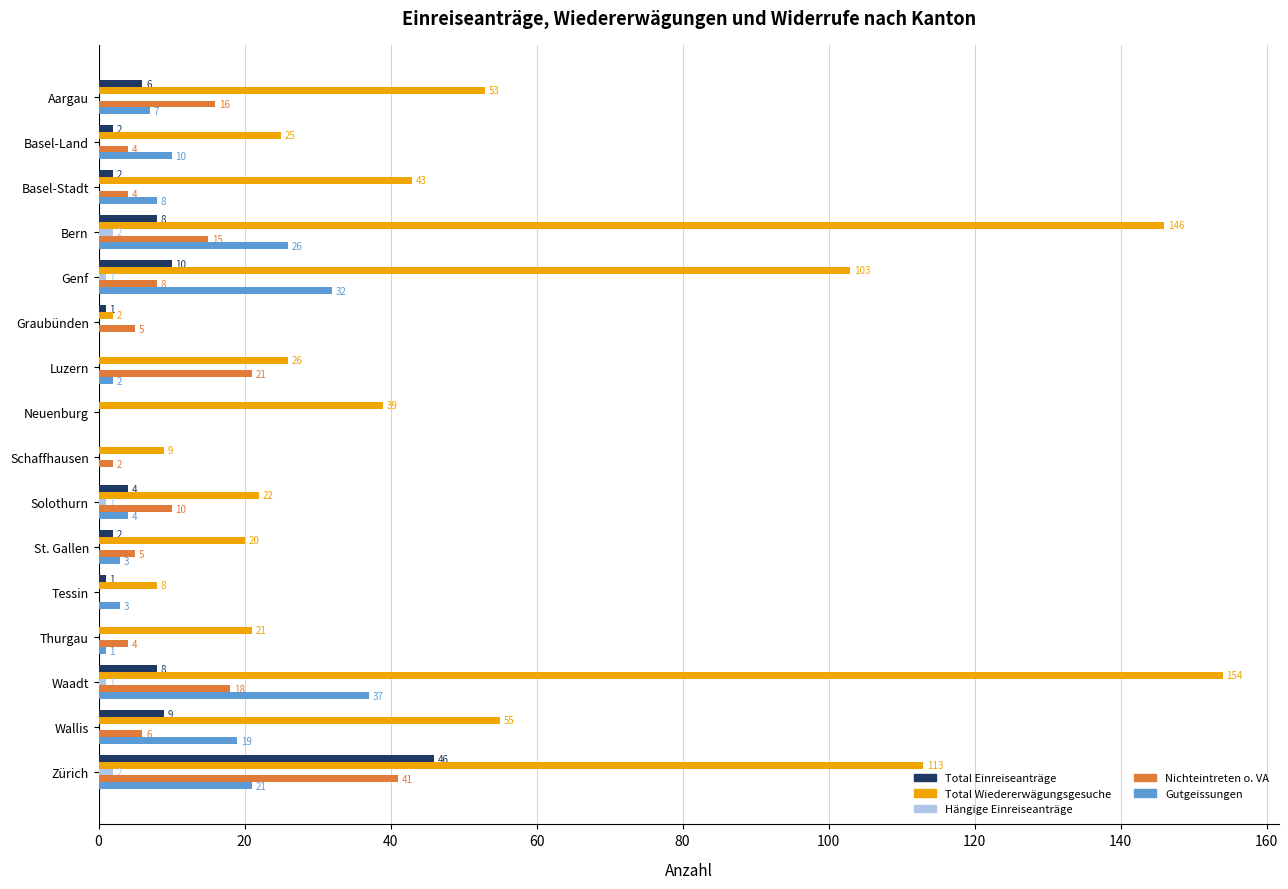

What are all the series names shown in the legend?

Total Einreiseanträge, Total Wiedererwägungsgesuche, Hängige Einreiseanträge, Nichteintreten o. VA, Gutgeissungen